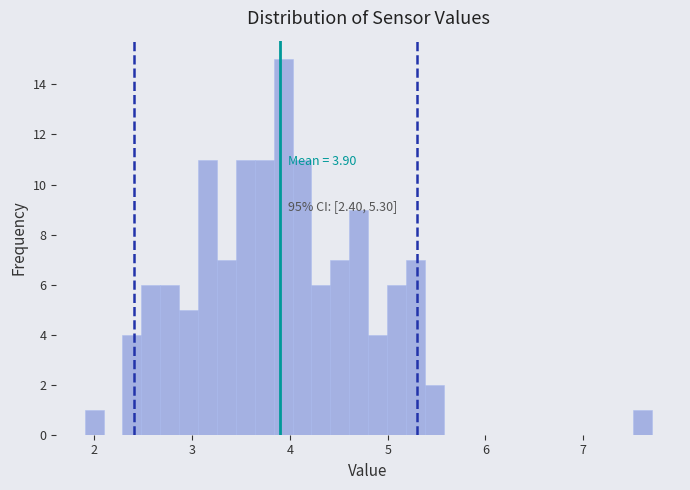

Read against the x-axis, roughly where is the centre of the tallest bar?

3.9